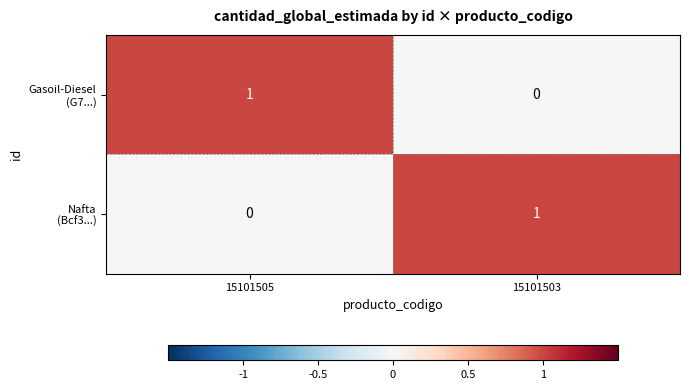

At 15101503, list the series in order from largest to smallest.

Nafta (Bcf3...), Gasoil-Diesel (G7...)